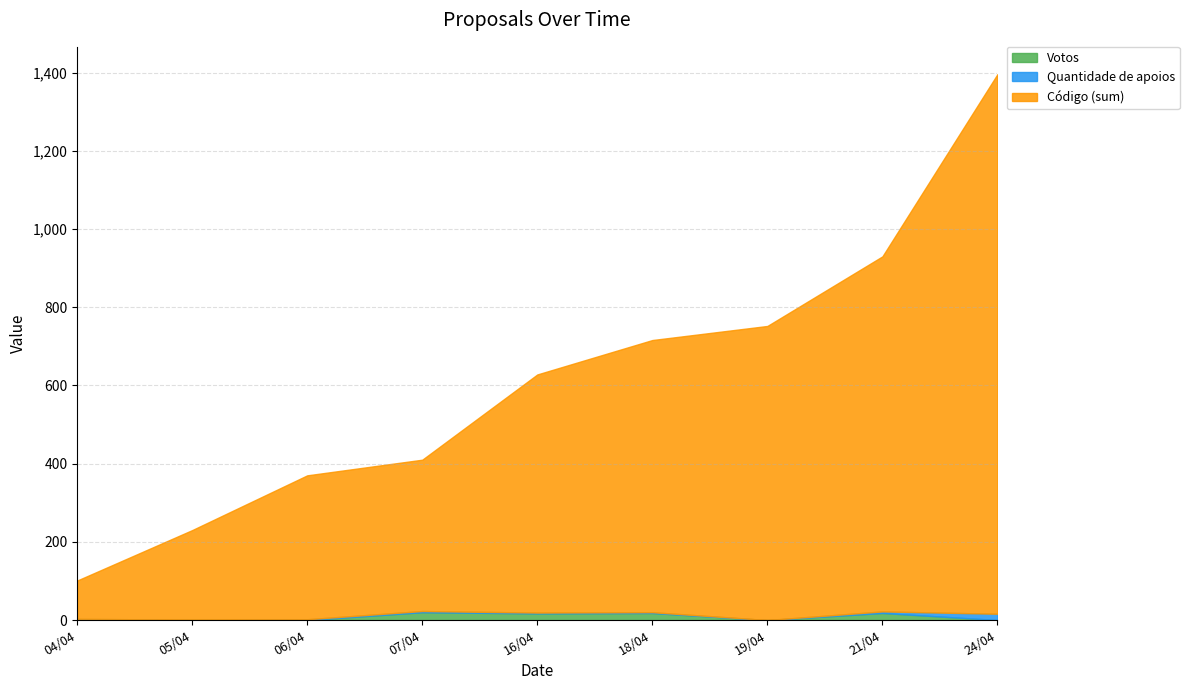

True or false: Votos and Código (sum) intersect in this chart.

False